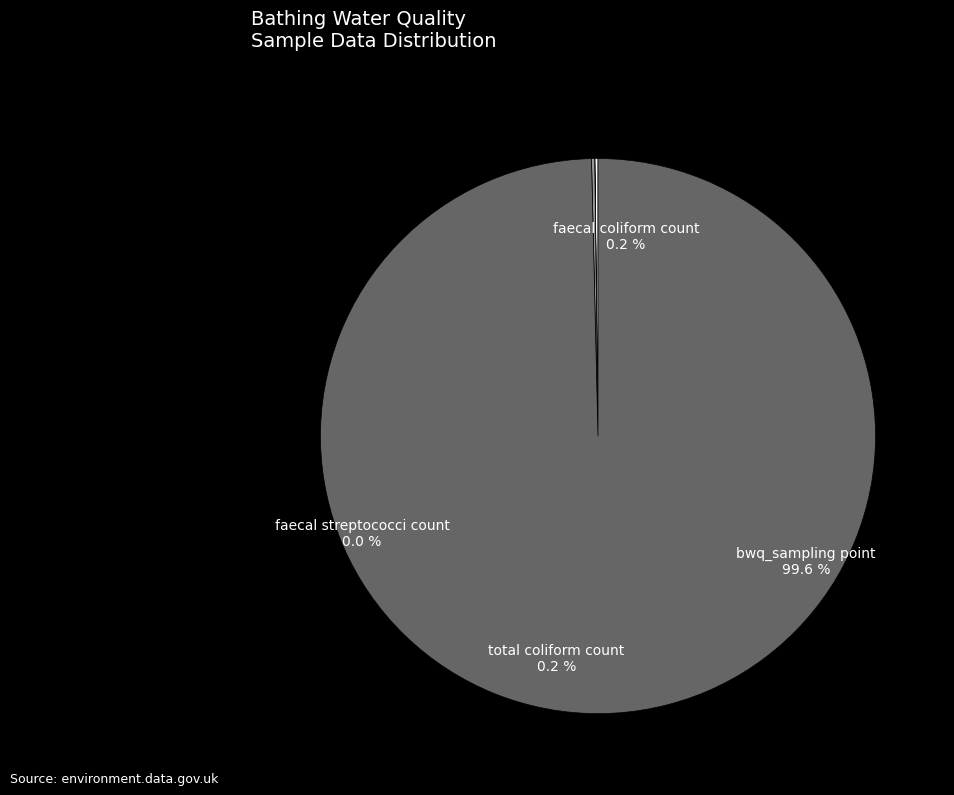

Which category has the biggest portion of the pie?

bwq_sampling point